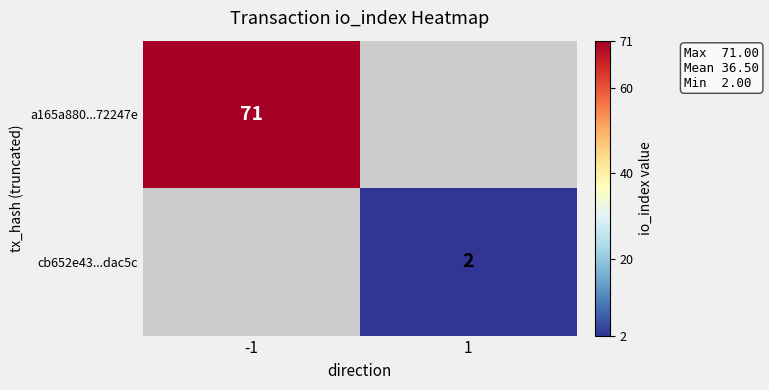

The value of a165a880...72247e at -1 is 119.8. True or false?

False